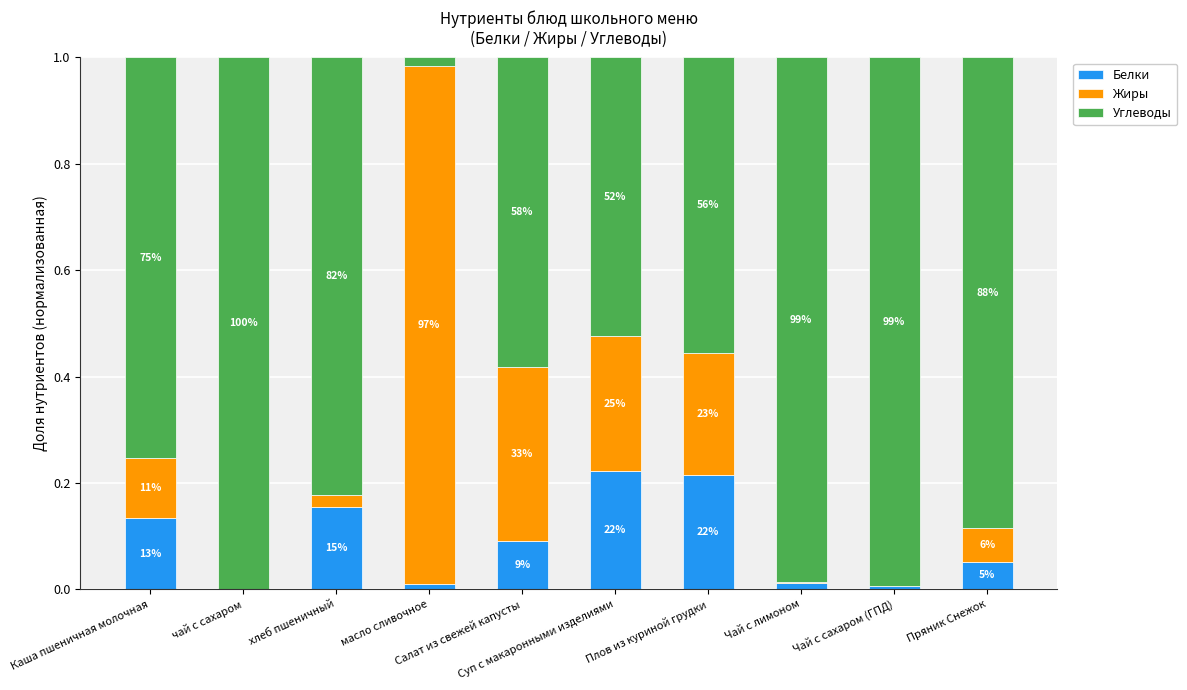

List the series in order of their overall mean, lowest first.

Белки, Жиры, Углеводы